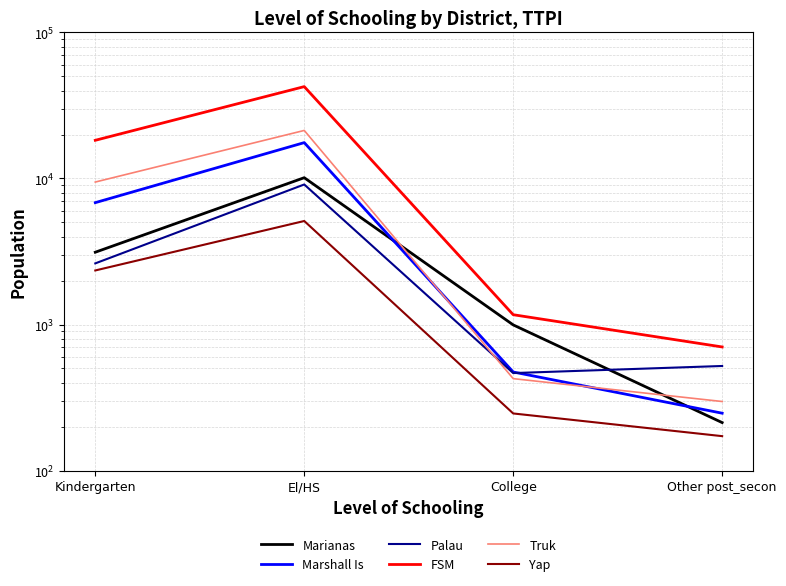

What is the label of the 4th point from the left?

Other post_secon